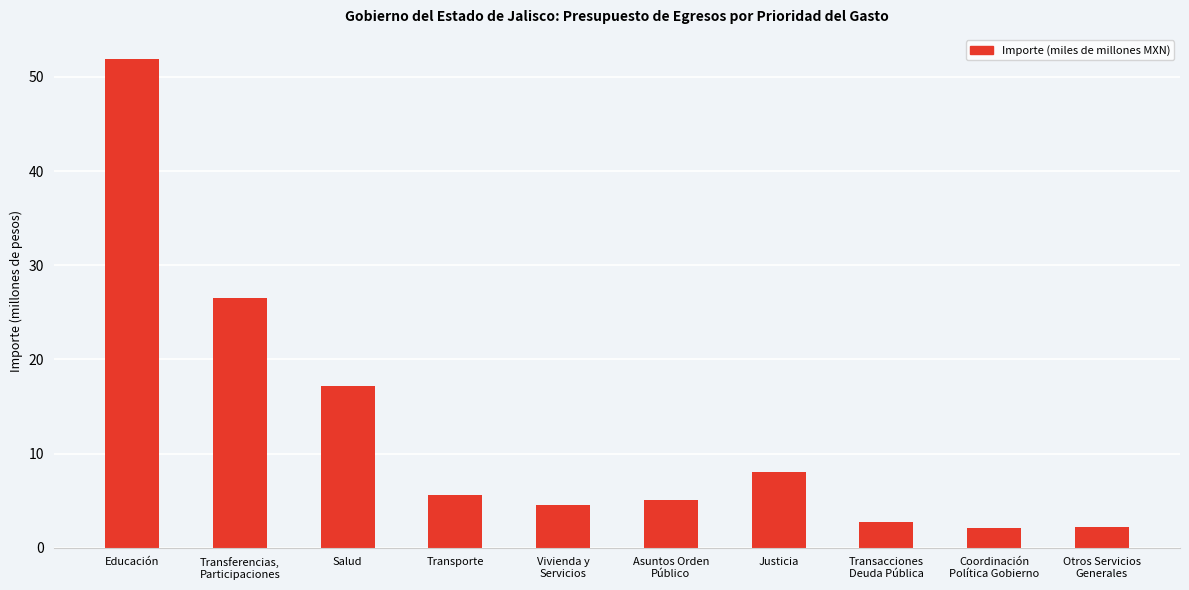

What is the smallest value displayed?

2.1